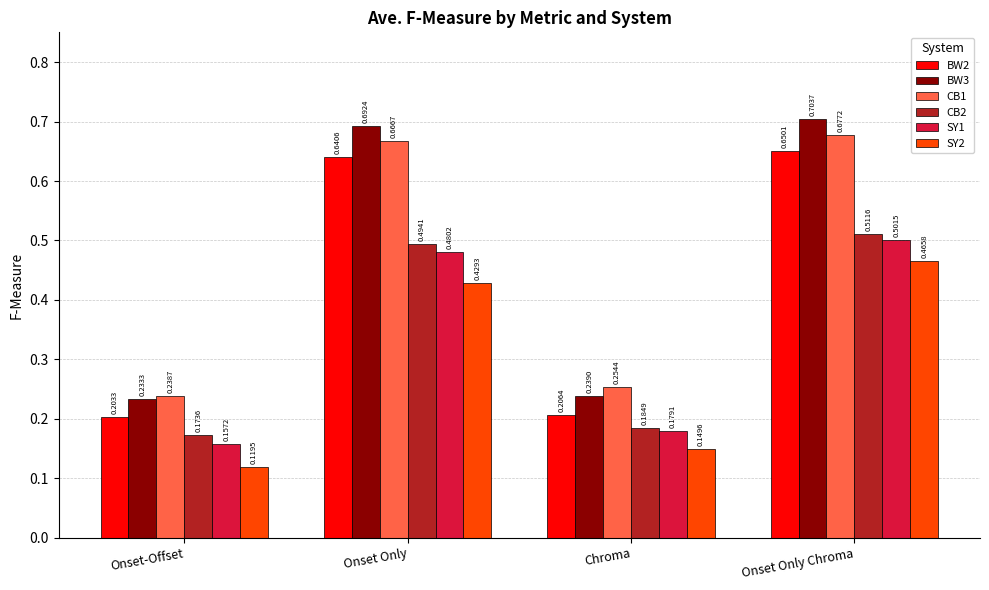

Which series has the largest range (max minus min)?

BW3